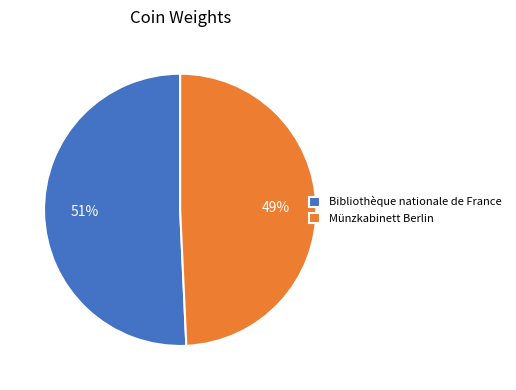

What is the largest slice in the pie chart?

Bibliothèque nationale de France